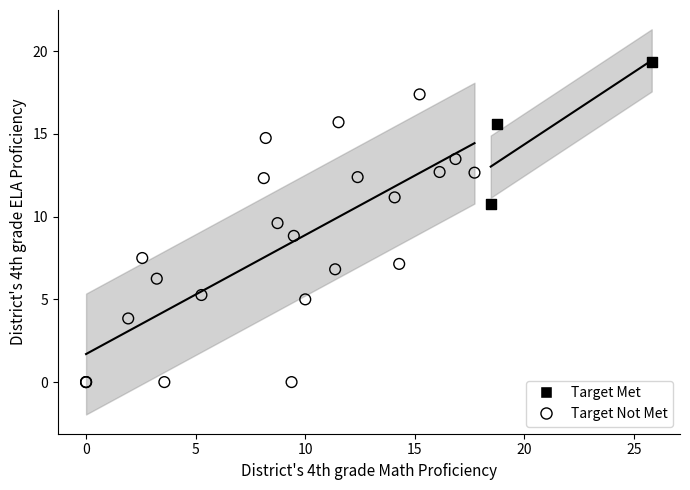

Which series has the largest Y range (max minus min)?

Target Not Met